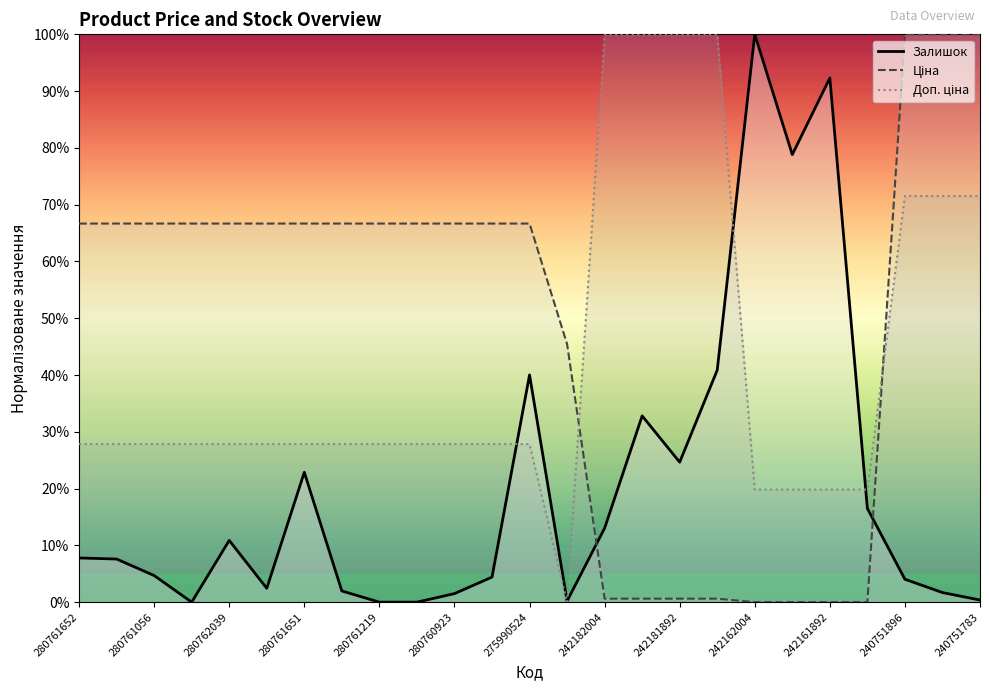

Reading left to right, extract all data points from this chart.

Ціна: 280761652=66.7	280761644=66.7	280761056=66.7	280761054=66.7	280762039=66.7	280761857=66.7	280761651=66.7	280761650=66.7	280761219=66.7	280761055=66.7	280760923=66.7	280760486=66.7	275990524=66.7	200521163=45.4	242182004=0.6	242181896=0.6	242181892=0.6	242181783=0.6	242162004=0.0	242161896=0.0	242161892=0.0	242161783=0.0	240751896=100.0	240751892=100.0	240751783=100.0
Залишок: 280761652=7.8	280761644=7.6	280761056=4.7	280761054=0.0	280762039=10.9	280761857=2.4	280761651=22.9	280761650=2.0	280761219=0.0	280761055=0.0	280760923=1.5	280760486=4.4	275990524=40.0	200521163=0.2	242182004=13.0	242181896=32.8	242181892=24.6	242181783=40.9	242162004=100.0	242161896=78.8	242161892=92.3	242161783=16.5	240751896=4.0	240751892=1.7	240751783=0.4
Доп. ціна: 280761652=27.8	280761644=27.8	280761056=27.8	280761054=27.8	280762039=27.8	280761857=27.8	280761651=27.8	280761650=27.8	280761219=27.8	280761055=27.8	280760923=27.8	280760486=27.8	275990524=27.8	200521163=0.0	242182004=100.0	242181896=100.0	242181892=100.0	242181783=100.0	242162004=19.8	242161896=19.8	242161892=19.8	242161783=19.8	240751896=71.5	240751892=71.5	240751783=71.5